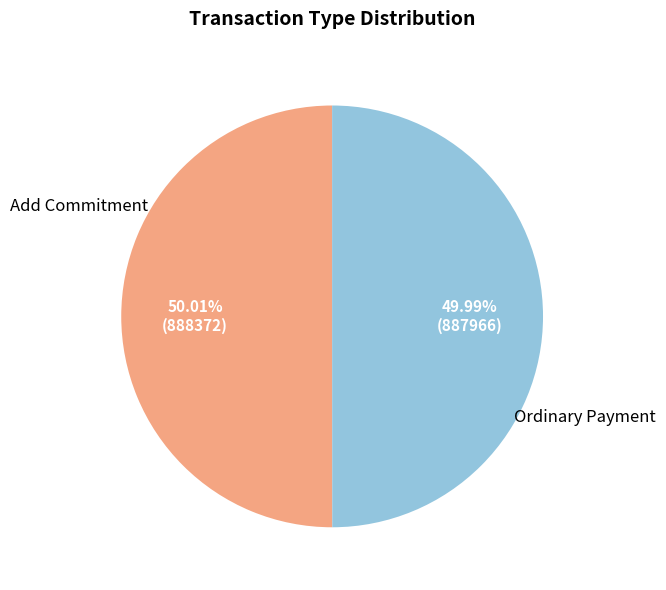

What is the ratio of the value at Ordinary Payment to the value at Add Commitment?

1.0